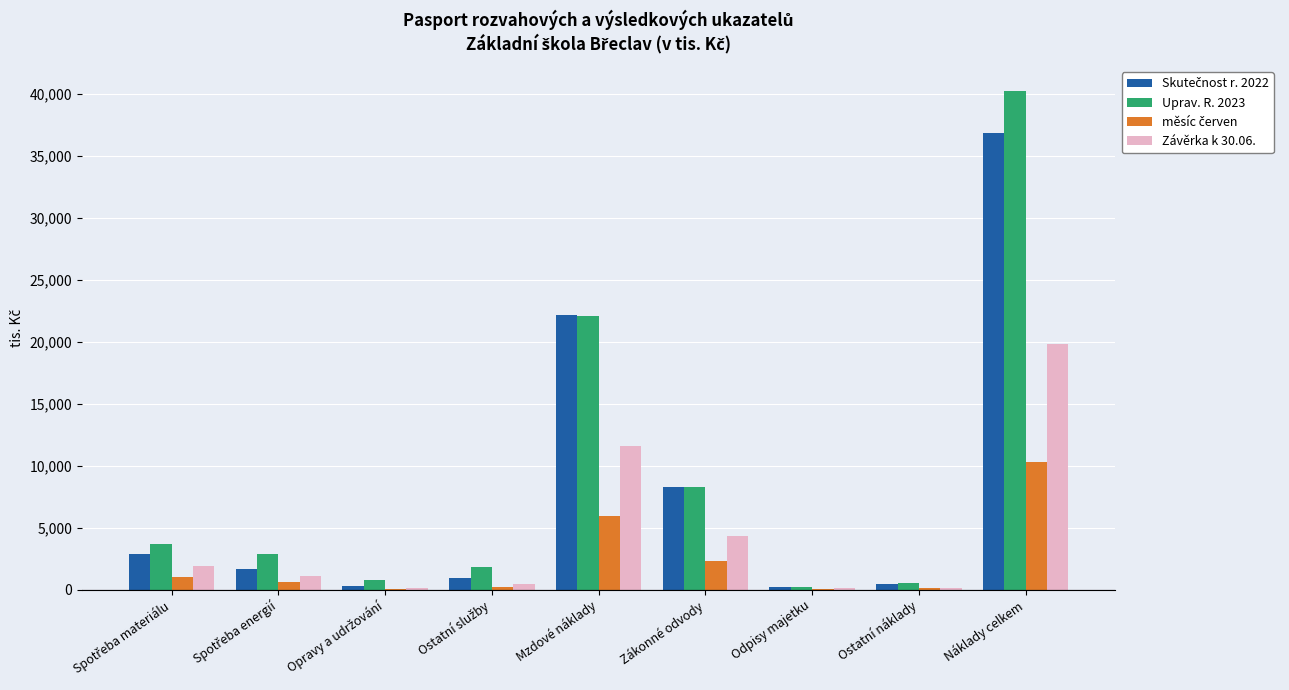

Does the chart contain stacked bars?

No